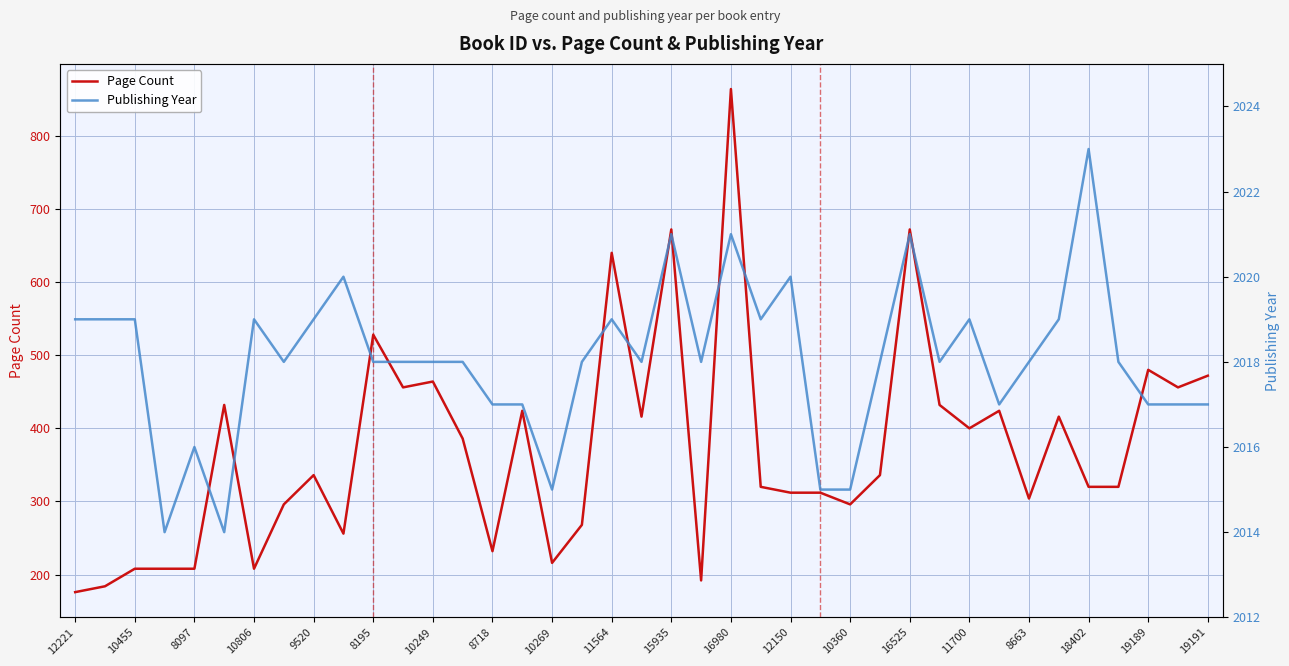

What is the lowest value of the Page Count series?

176